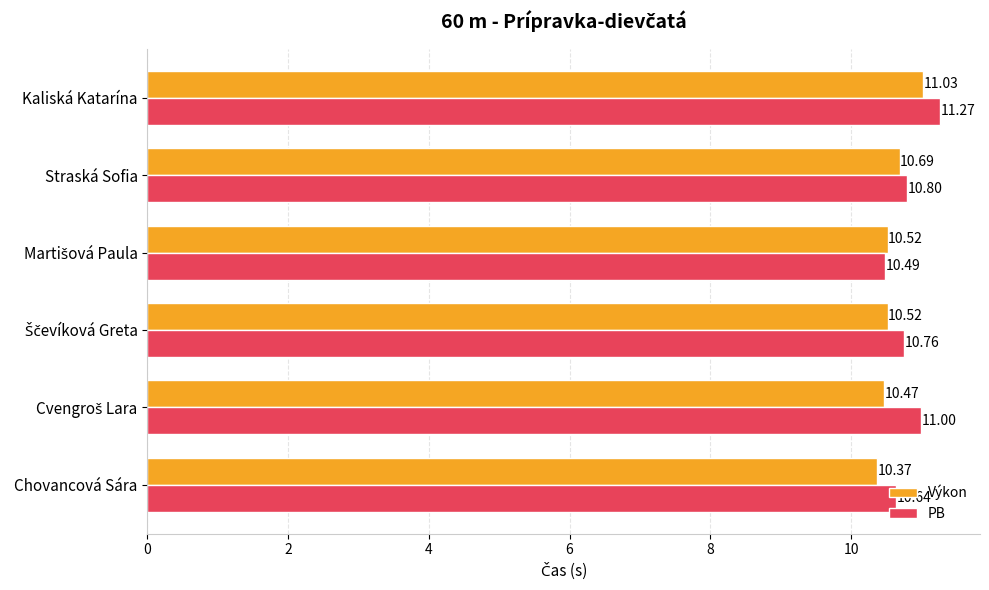

Which category has the highest value in the PB series?

Kaliská Katarína